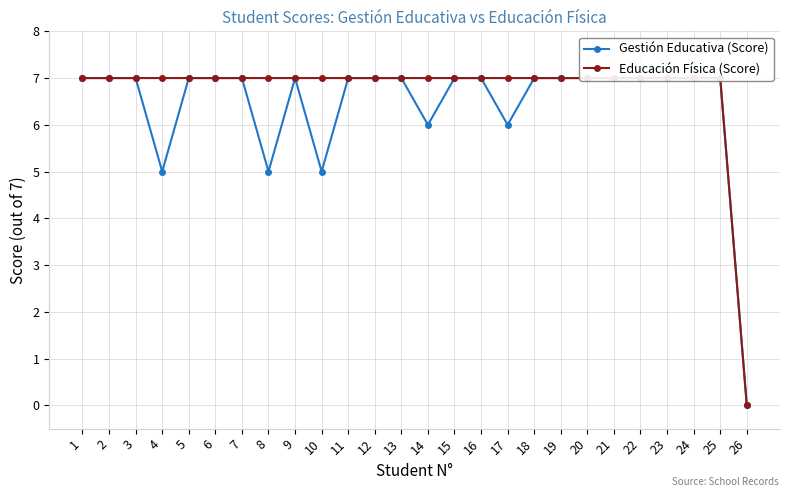

True or false: Educación Física (Score) and Gestión Educativa (Score) intersect in this chart.

False